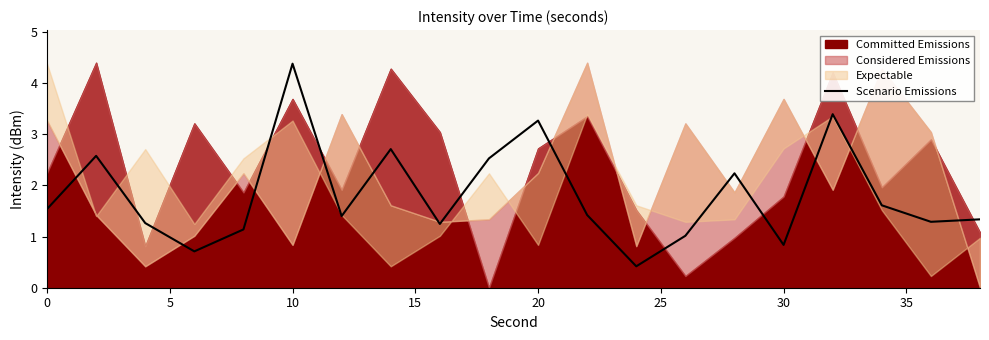

What is the lowest value of the Scenario Emissions series?

0.4